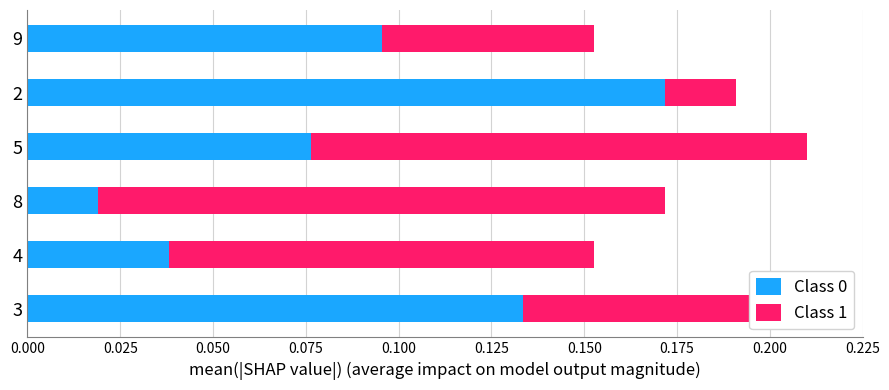

The value of Class 0 at 3 is 0.2. True or false?

False